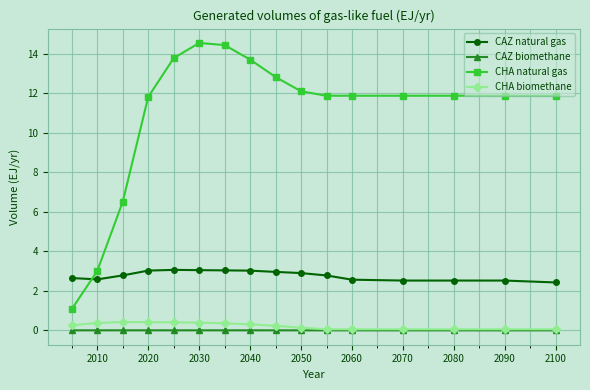

True or false: CAZ natural gas and CHA biomethane intersect in this chart.

False